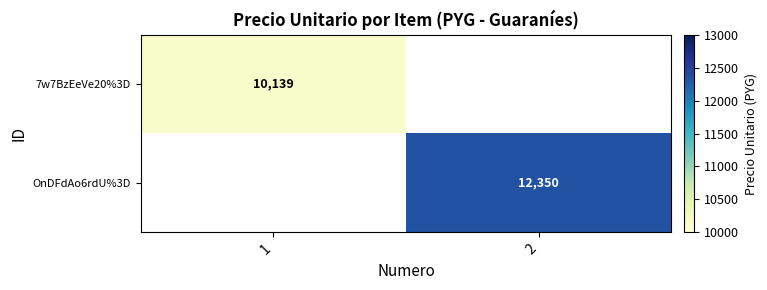

Is it true that 7w7BzEeVe20%3D equals 5686 at 1?

False